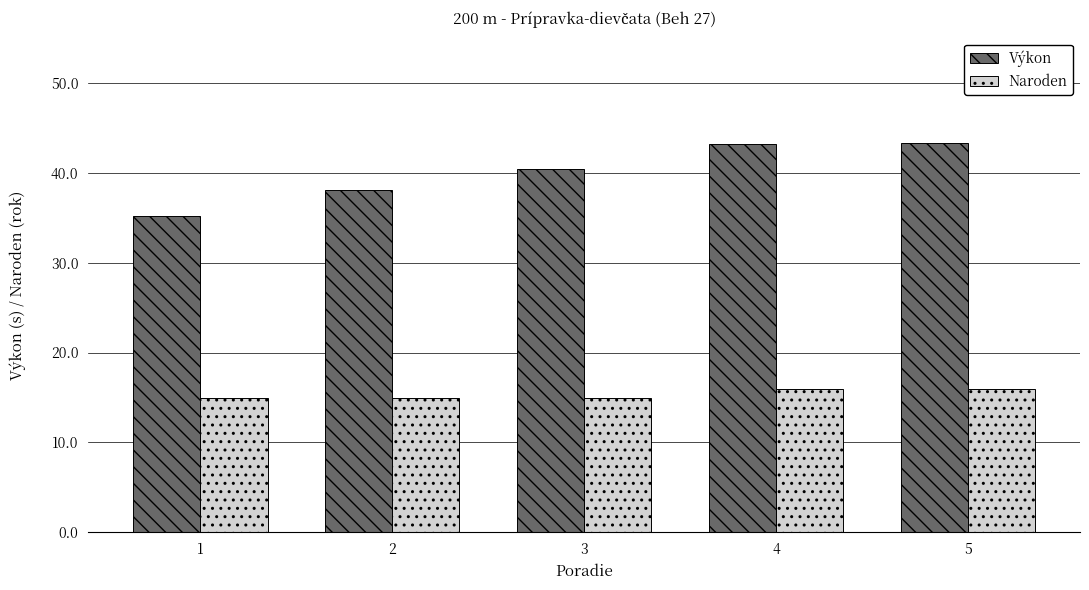

What is the sum of the Výkon values at 2 and 1?

73.3